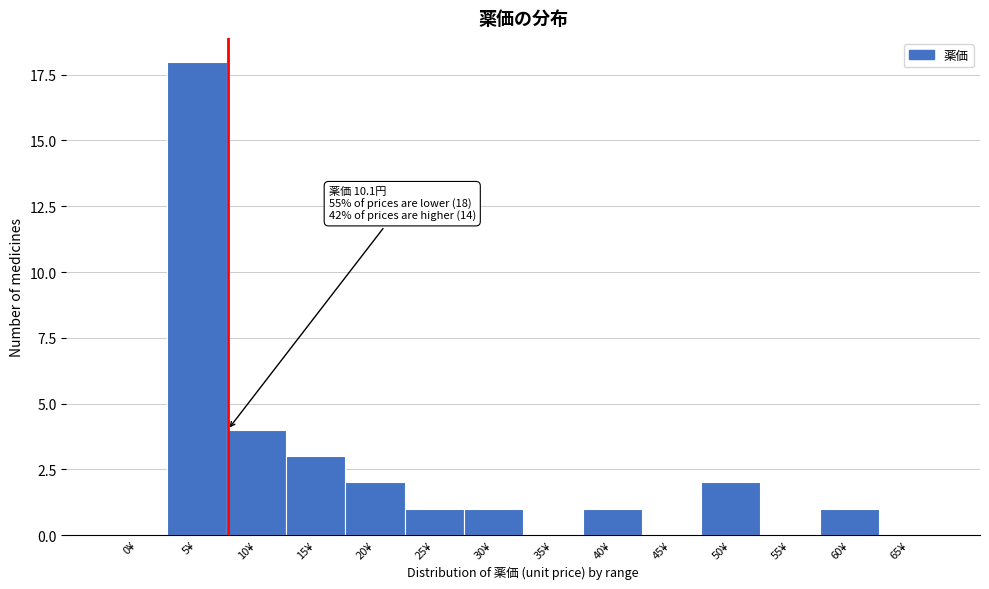

Reading left to right, what are all the values shown in this chart?

0¥=0	5¥=18	10¥=4	15¥=3	20¥=2	25¥=1	30¥=1	35¥=0	40¥=1	45¥=0	50¥=2	55¥=0	60¥=1	65¥=0